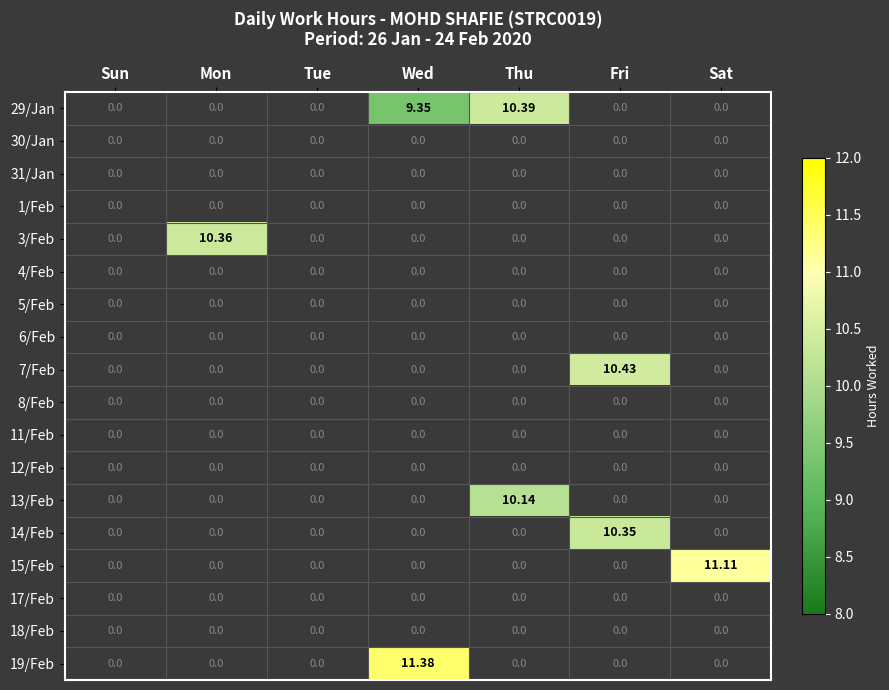

Which series has the widest spread of values?

19/Feb